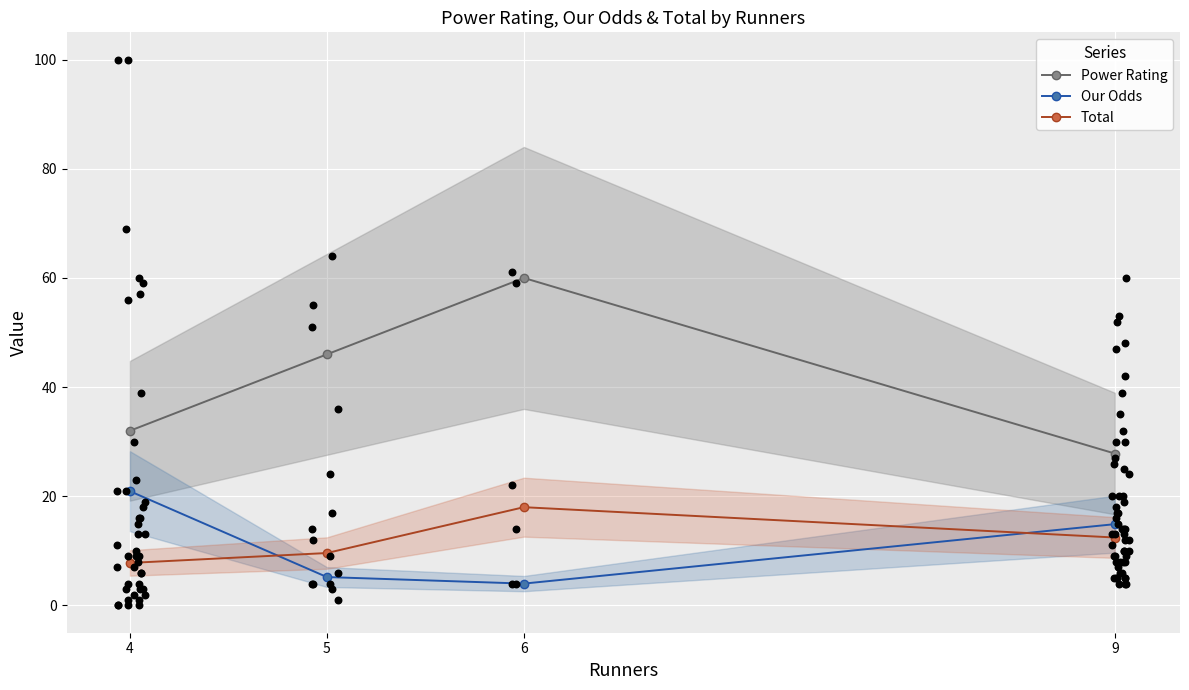

Which series has the largest total across all categories?

Power Rating